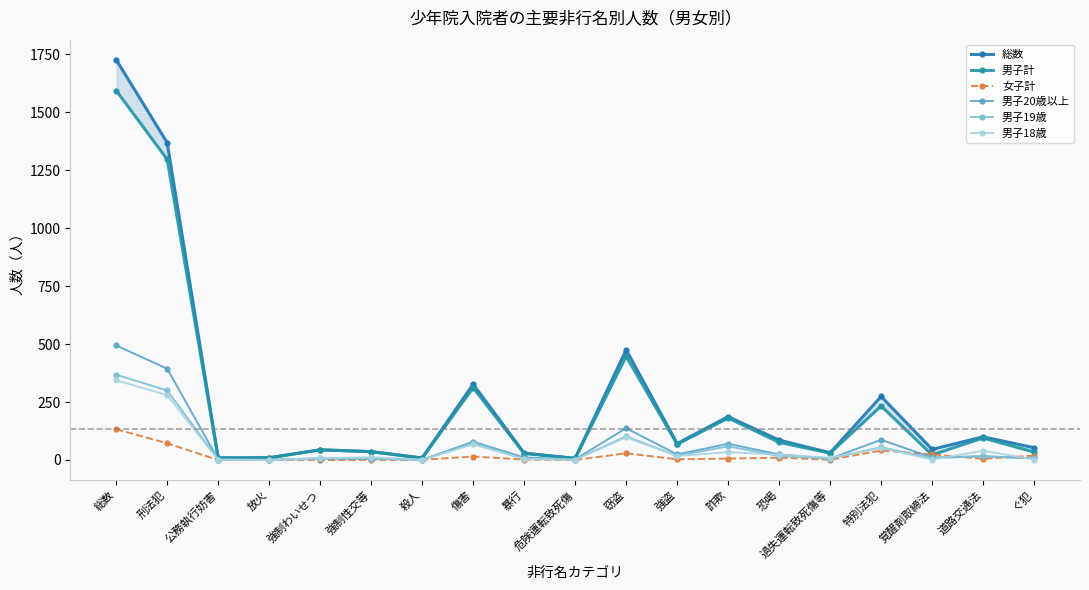

What is the label of the 15th point from the right?

強制わいせつ